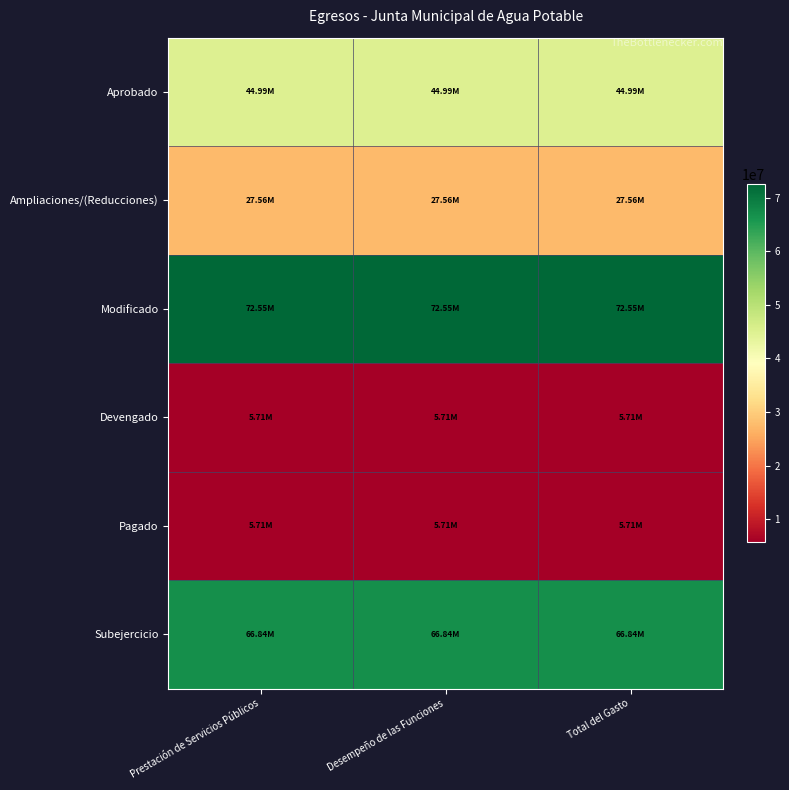

Rank the series at Prestación de Servicios Públicos from lowest to highest value.

Devengado, Pagado, Ampliaciones/(Reducciones), Aprobado, Subejercicio, Modificado